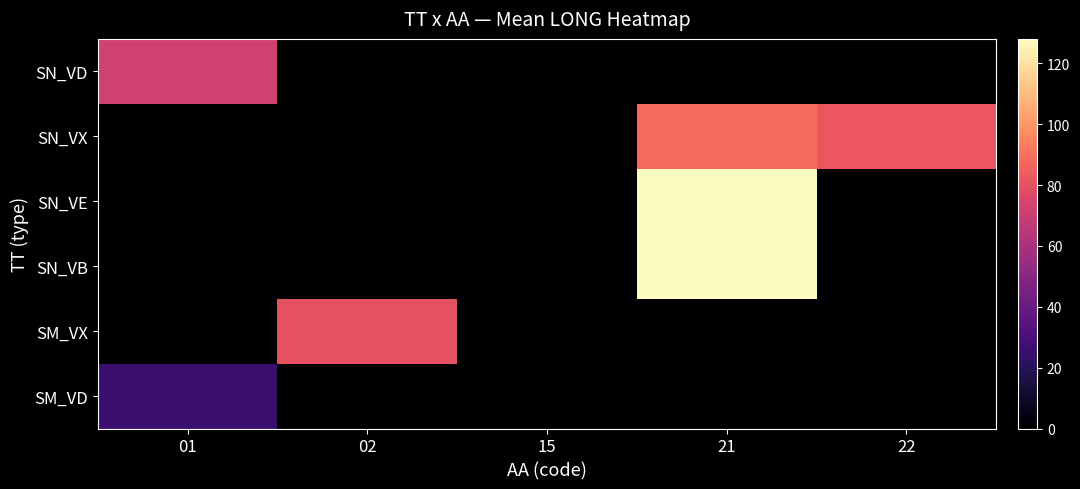

What is the total value across all series at 02?

80.2